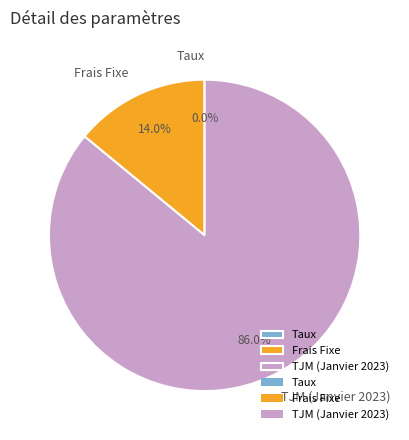

Does any single category account for the majority?

Yes